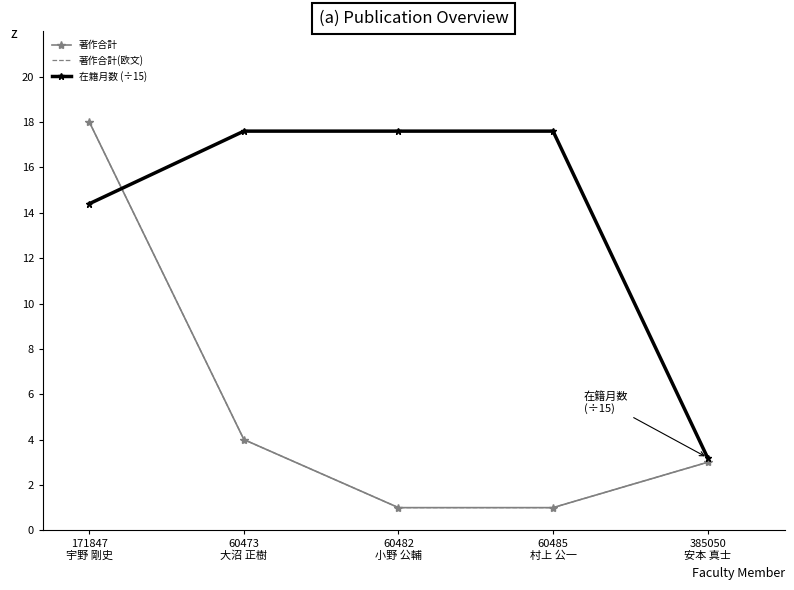

Where does the 在籍月数 (÷15) series first go above 17?

60473
大沼 正樹